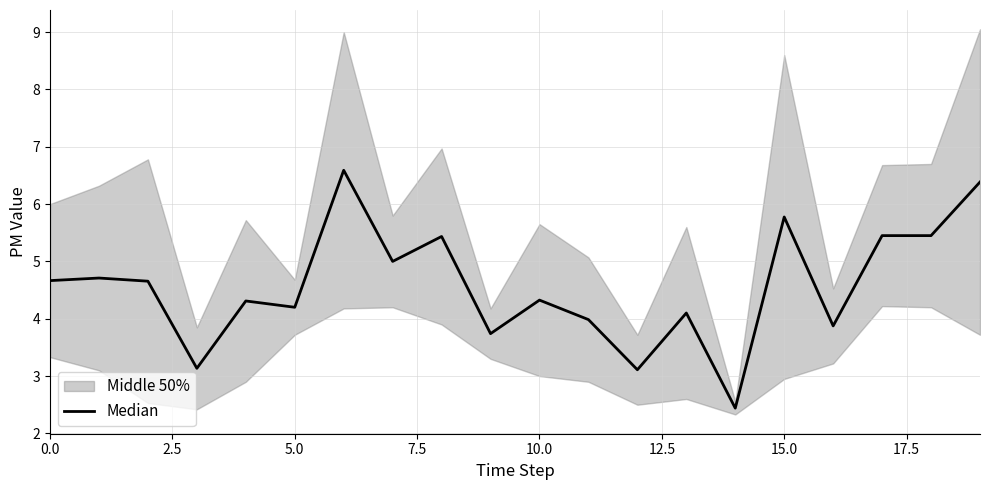

At which category does the chart reach its minimum across all series?

14